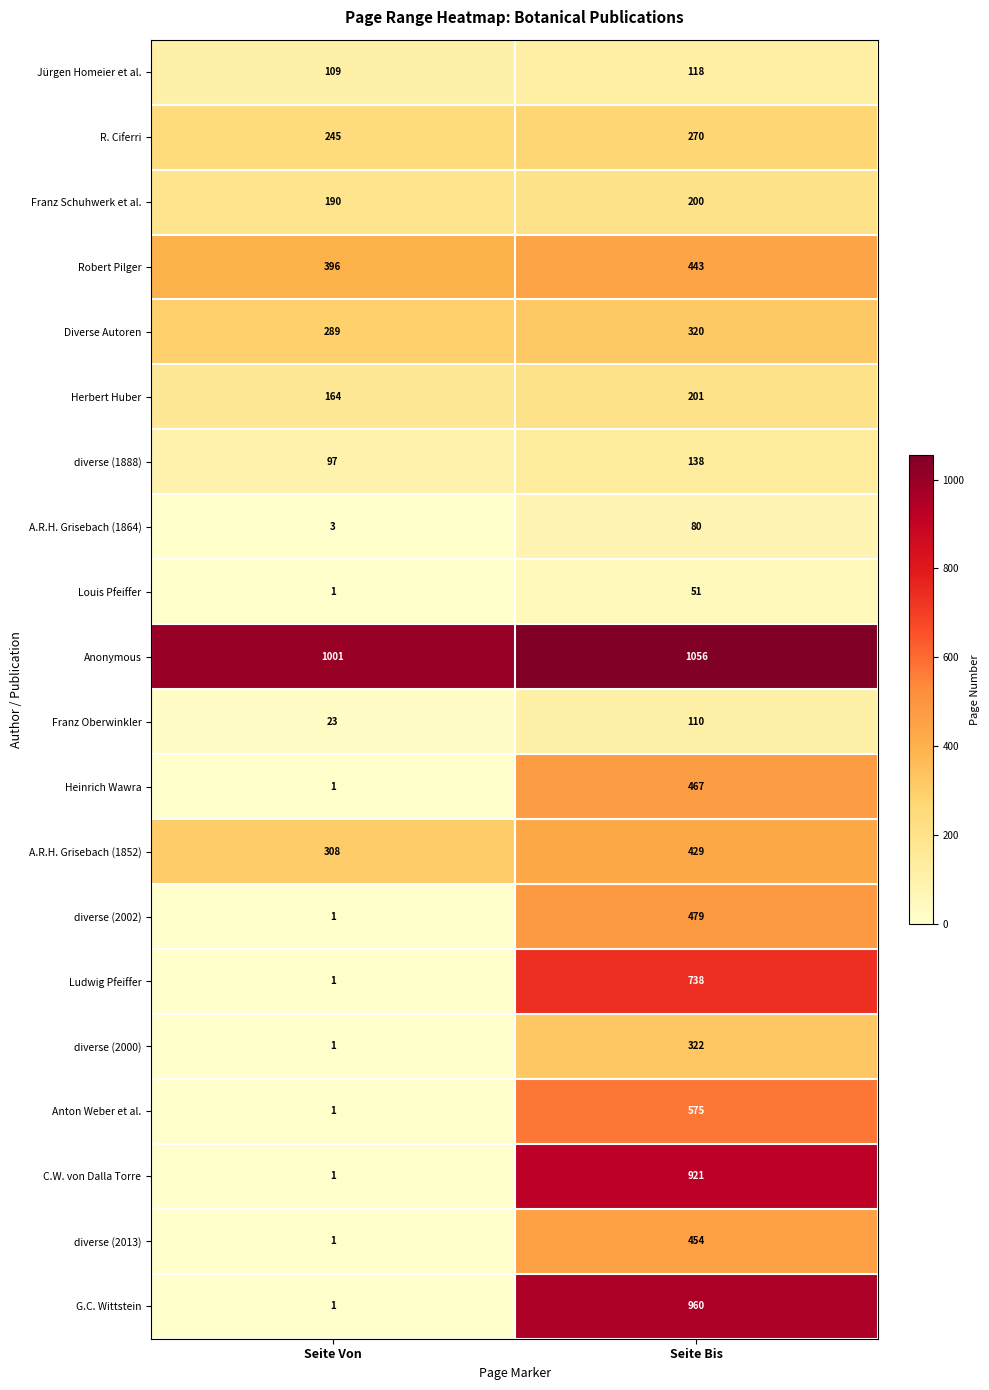

Which series has the largest range (max minus min)?

G.C. Wittstein